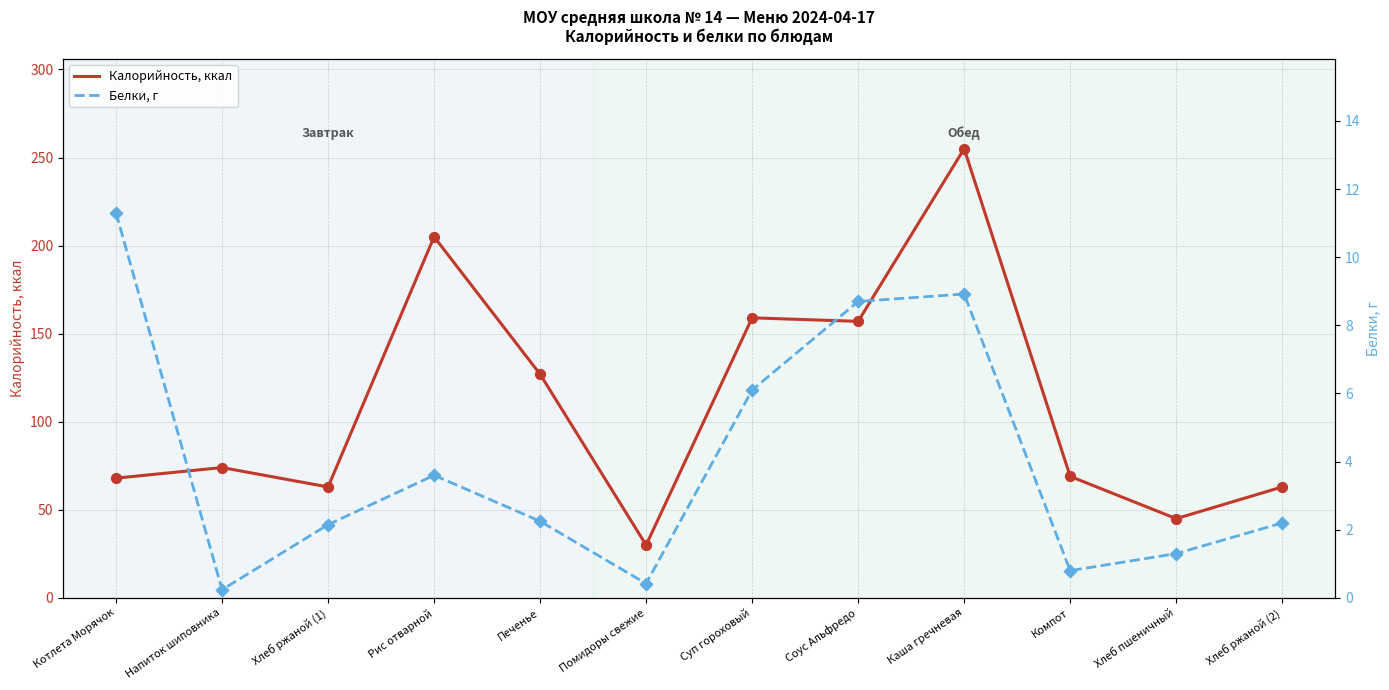

Which series has the largest total across all categories?

Калорийность, ккал